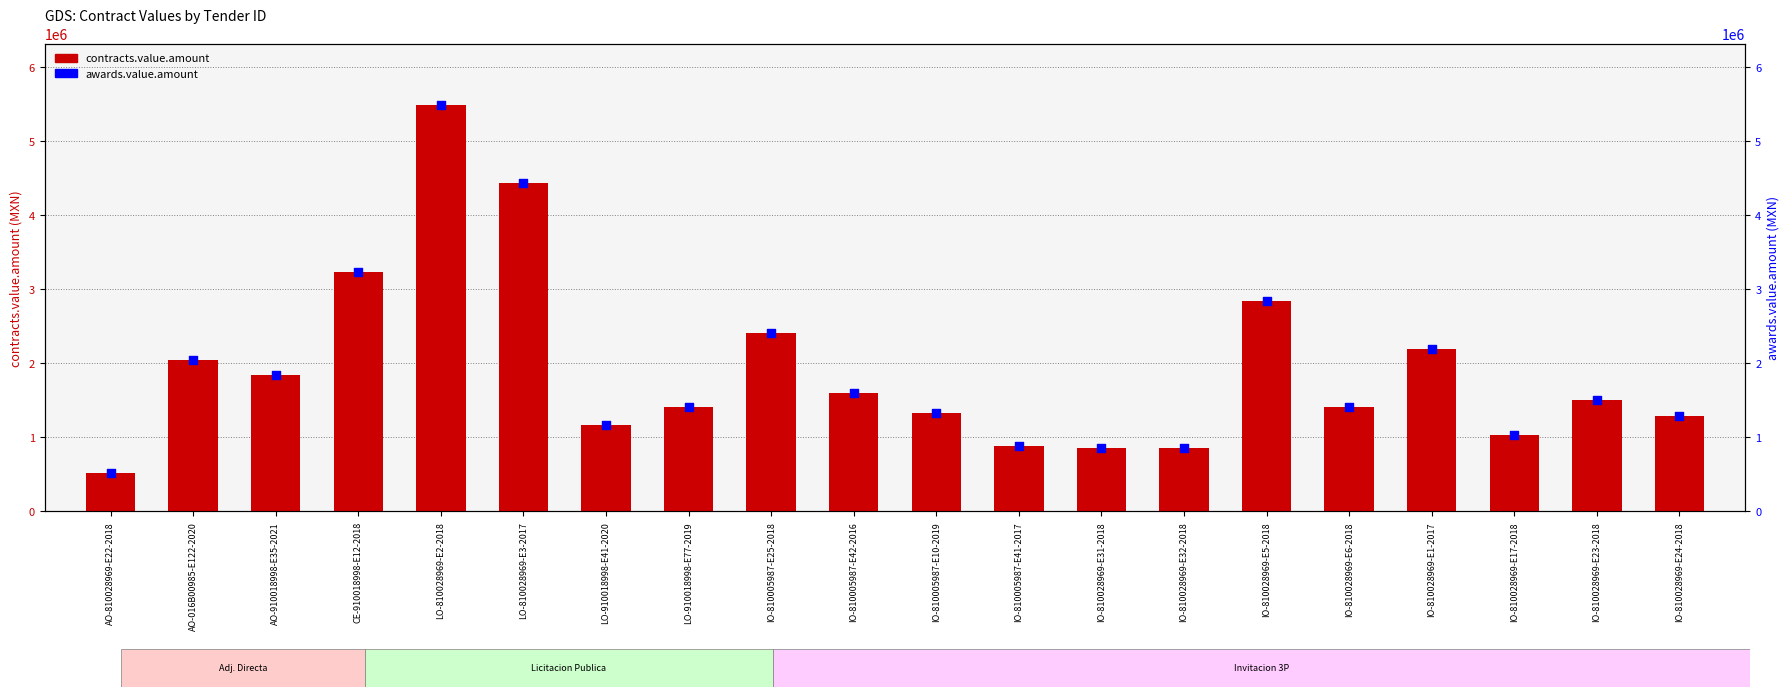

At which category is the sum across all series the highest?

LO-810028969-E2-2018